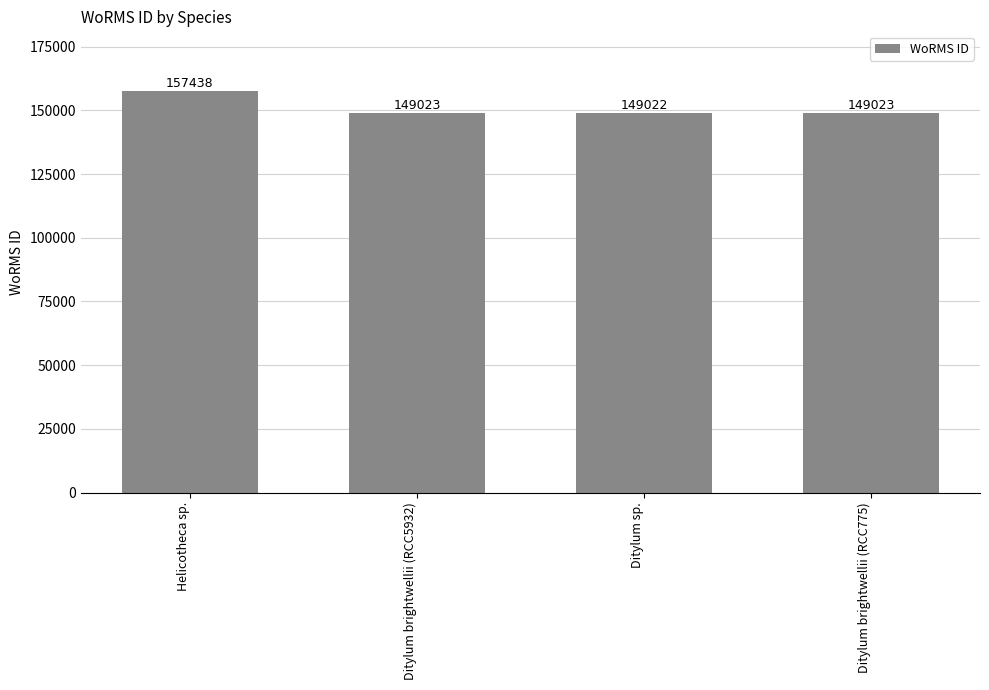

How many data points are less than 149023?

1